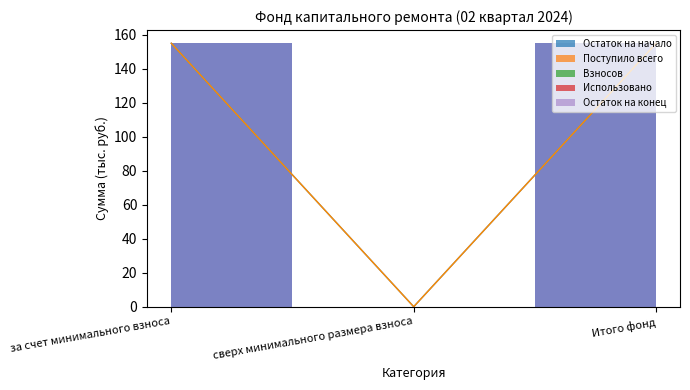

Which series has the largest range (max minus min)?

Остаток на начало